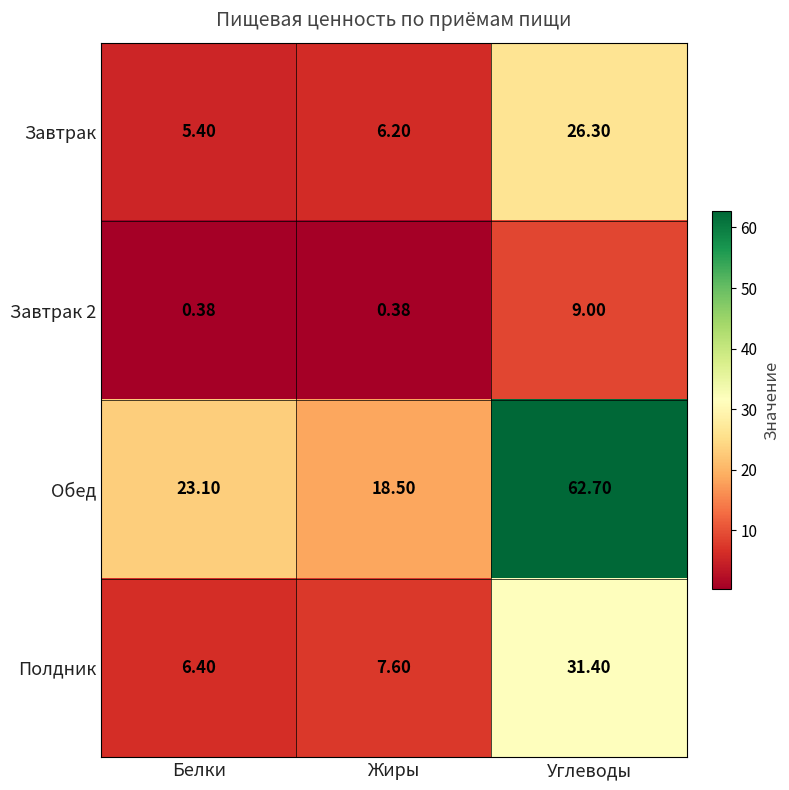

Between Белки and Углеводы, which series saw the biggest shift?

Обед